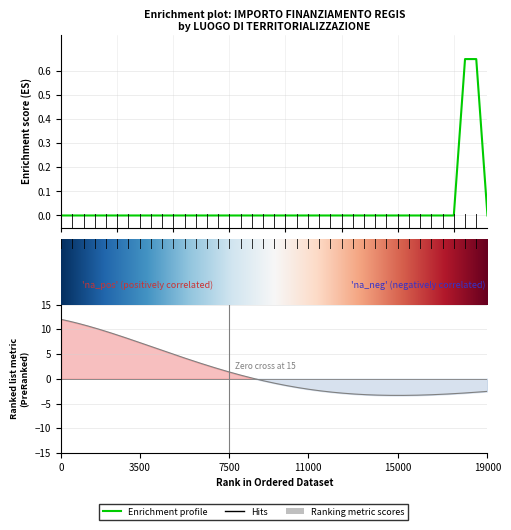

Reading left to right, transcribe all the data shown in this chart.

0.0	0.0	0.0	0.0	0.0	0.0	0.0	0.0	0.0	0.0	0.0	0.0	0.0	0.0	0.0	0.0	0.0	0.0	0.0	0.0	0.0	0.0	0.0	0.0	0.0	0.0	0.0	0.0	0.0	0.0	0.0	0.0	0.0	0.0	0.0	0.0	0.7	0.7	0.0